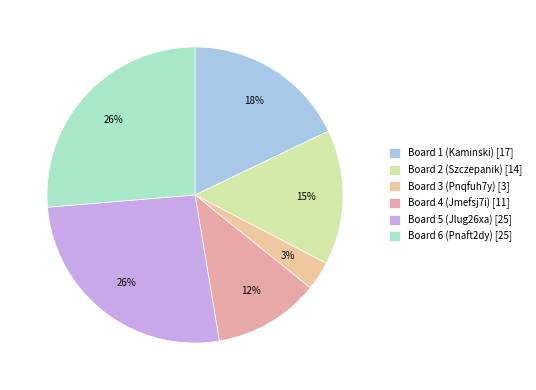

Is the sum of Board 5 (Jlug26xa) and Board 4 (Jmefsj7i) greater than half?

No